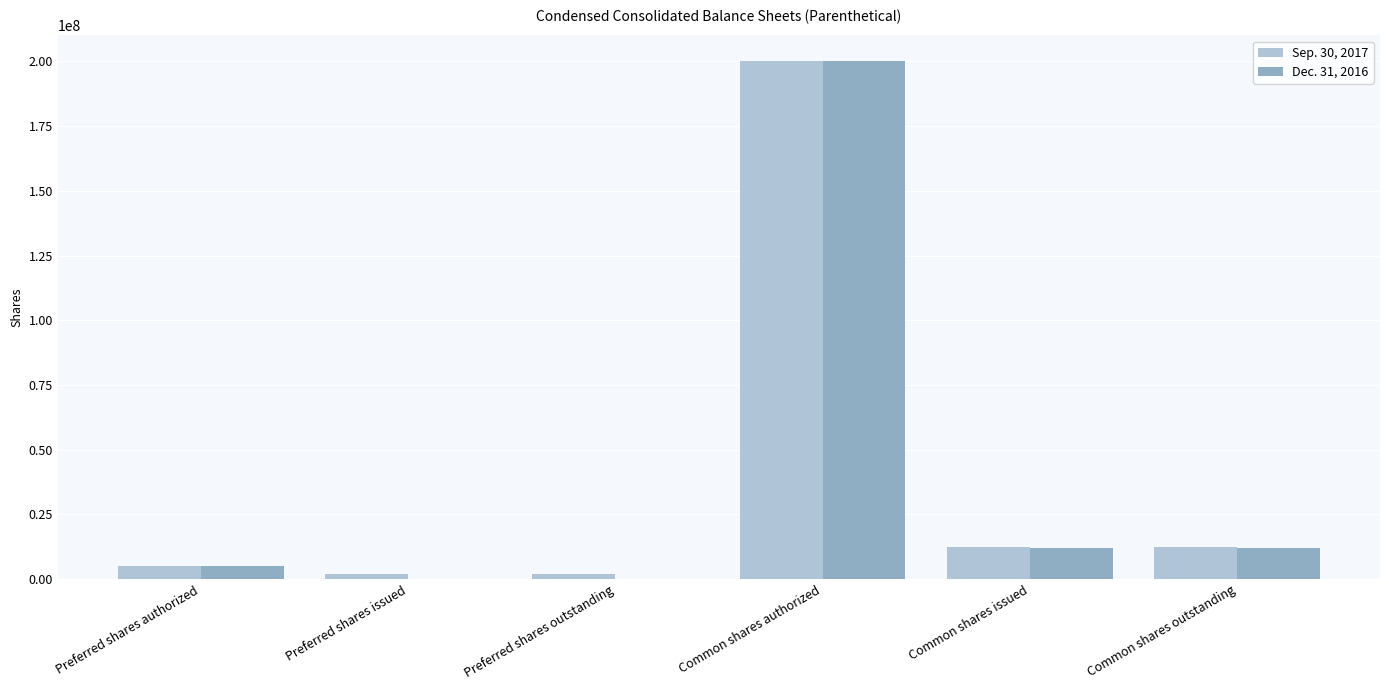

The Sep. 30, 2017 series shows 12495705 at Common shares outstanding. True or false?

True